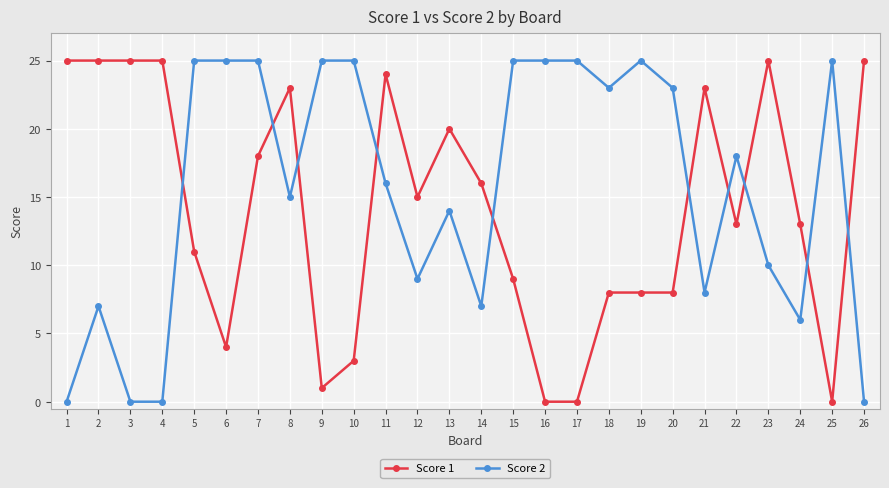

What is the maximum value shown in the chart?

25